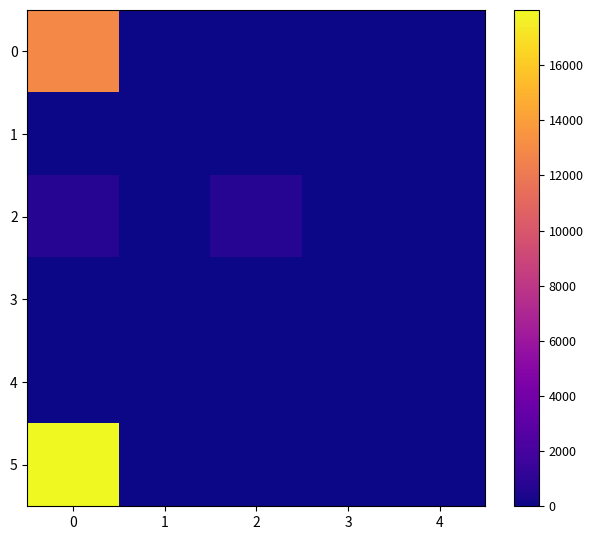

Which series has the largest total across all categories?

5